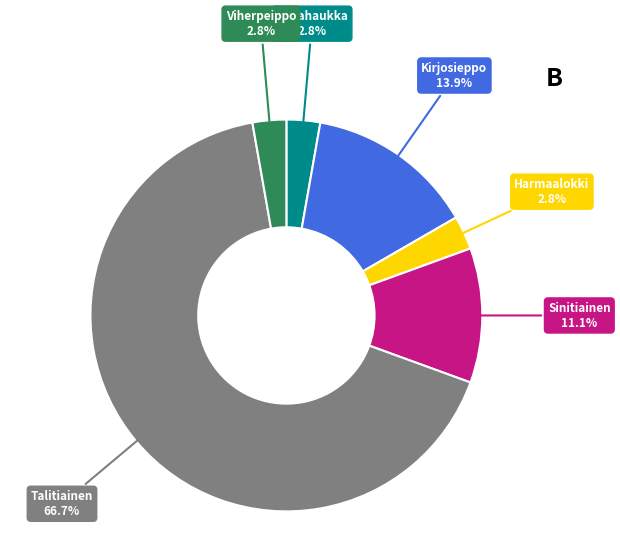

To the nearest percent, what is the difference between the largest and smallest slice percentages?

64%